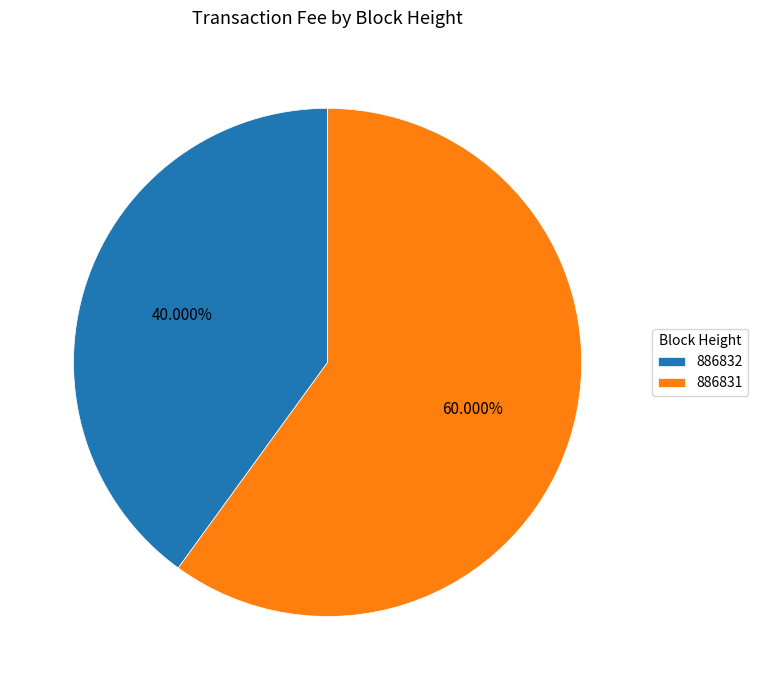

Combined, do 886832 and 886831 account for over 50%?

Yes